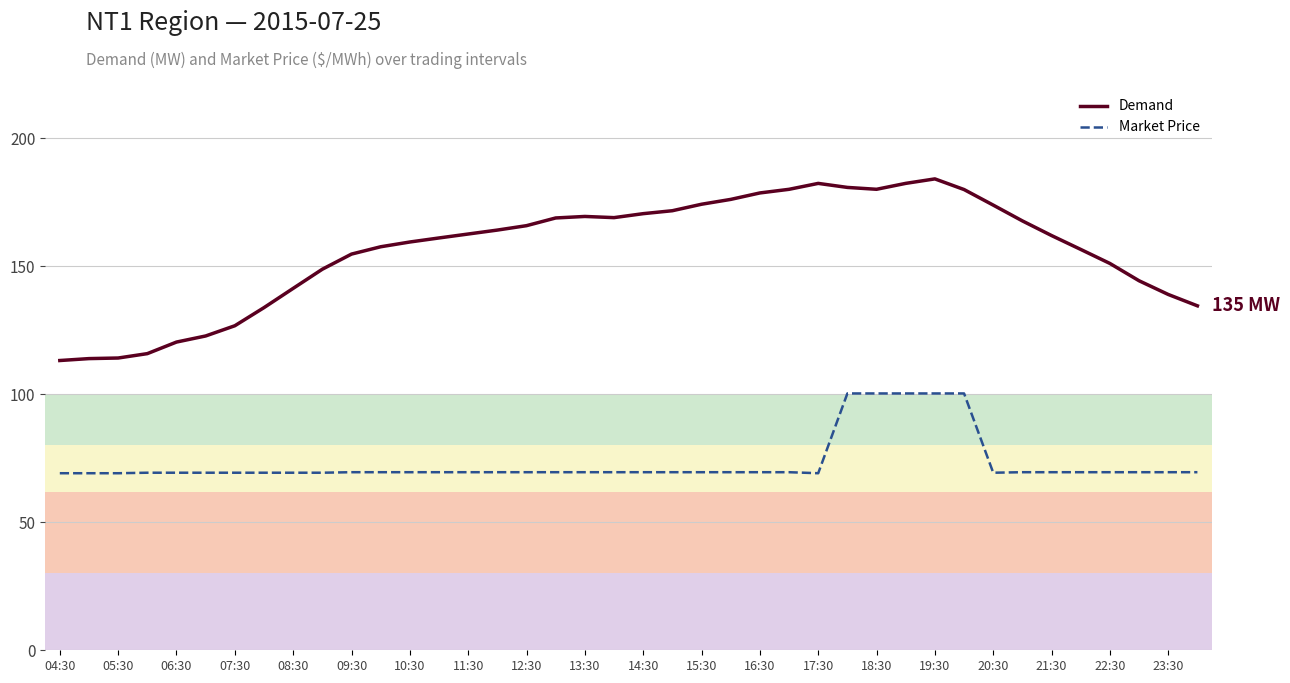

List the series in order of their peak value, highest first.

Demand, Market Price